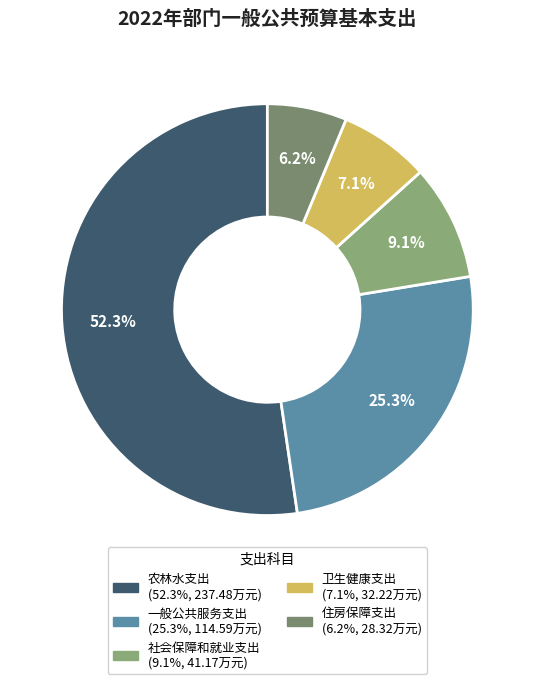

What percentage is NOT represented by 住房保障支出?

93.8%